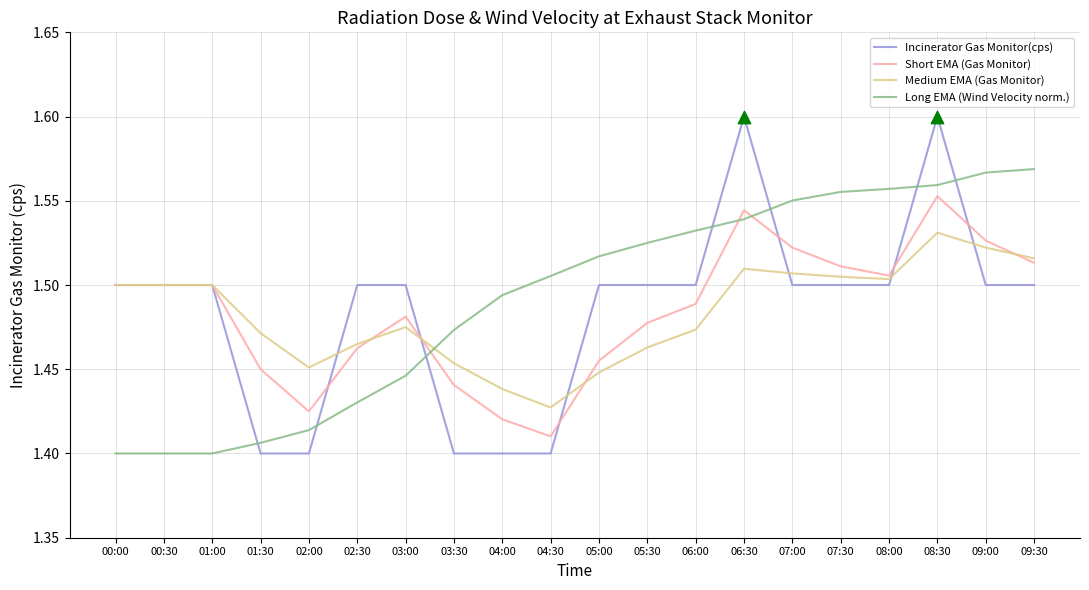

At which category is the sum across all series the highest?

08:30